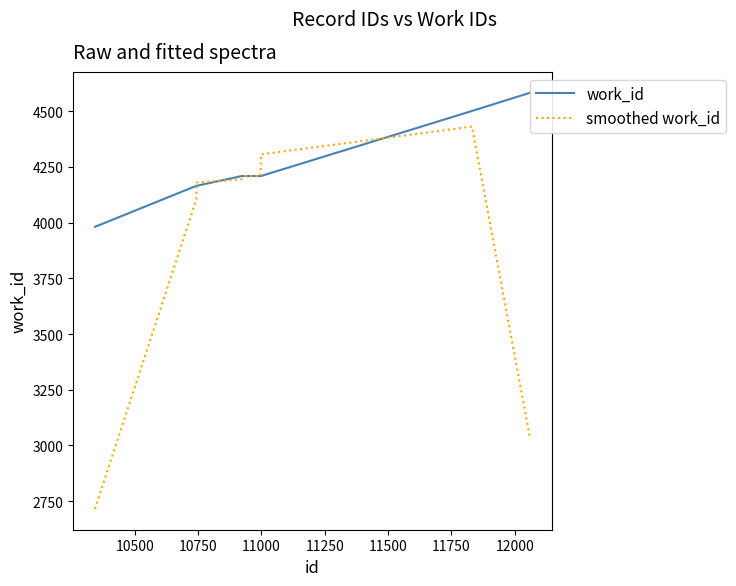

Reading left to right, transcribe all the data shown in this chart.

work_id: 3981.0	4165.0	4165.0	4209.0	4209.0	4209.0	4209.0	4501.0	4583.0
smoothed work_id: 2715.3	4103.7	4179.7	4194.3	4209.0	4209.0	4306.3	4431.0	3028.0